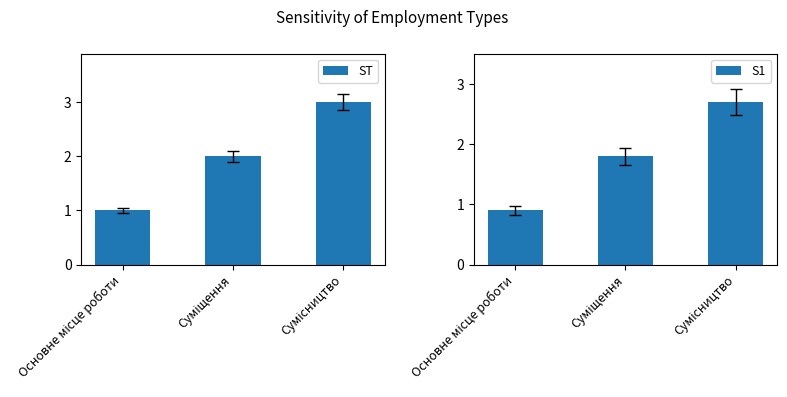

Where does the ST series first go above 2?

Сумісництво